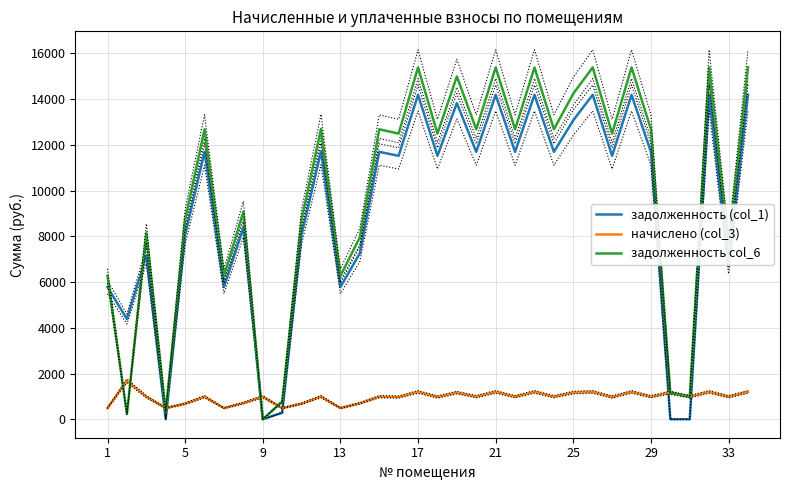

After their last crossing, which series has the higher values: начислено (col_3) or задолженность (col_1)?

задолженность (col_1)